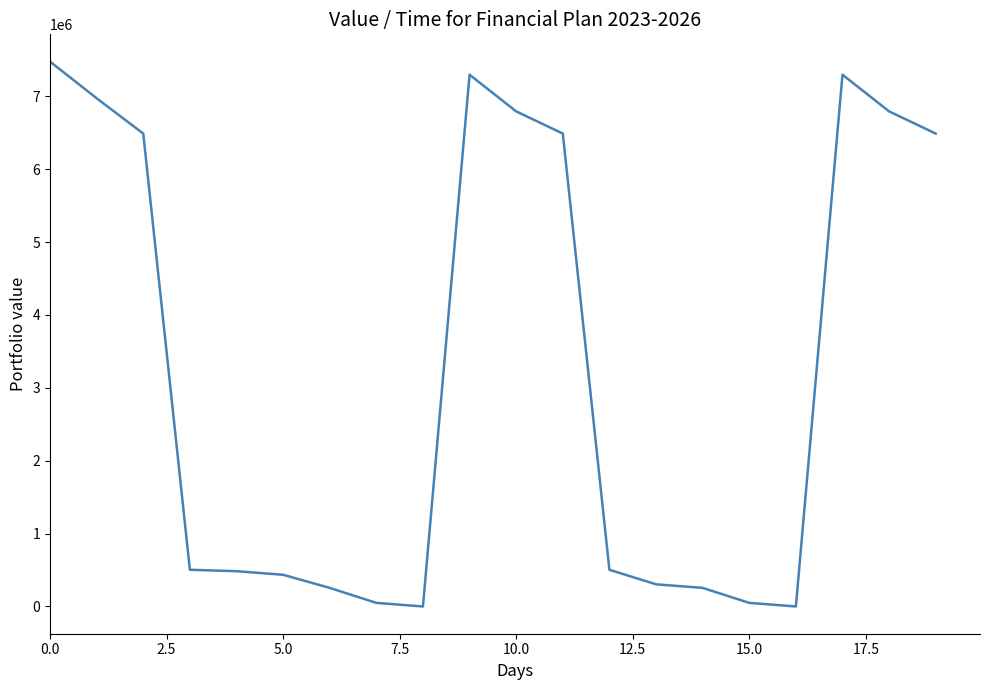

How many values exceed 503392?

11